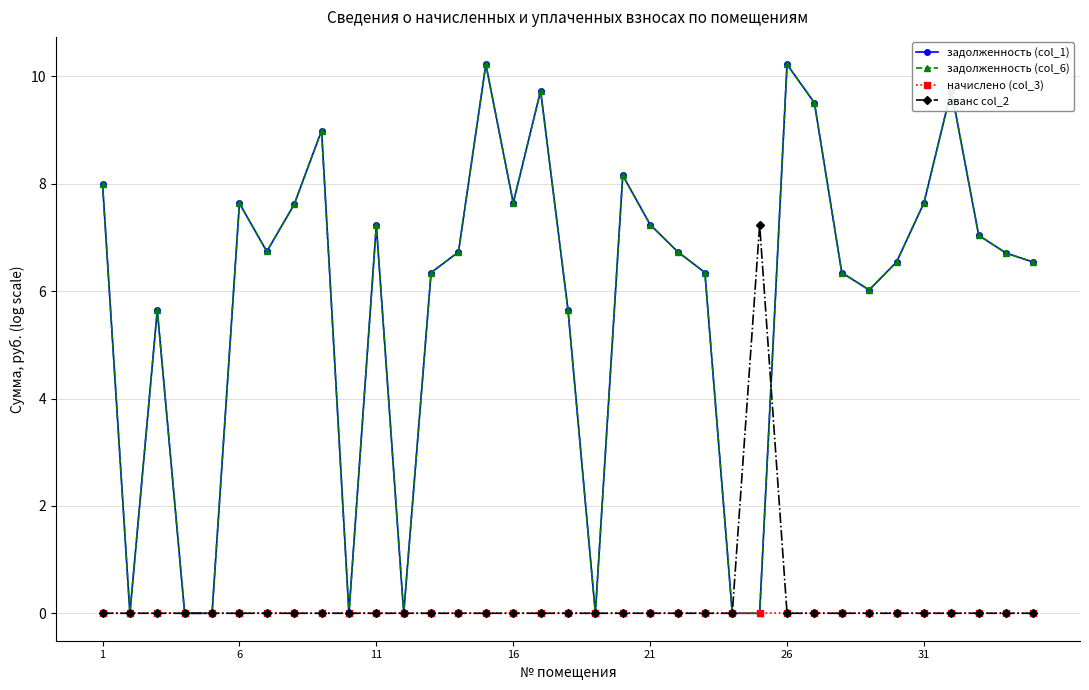

How many interior local valleys does the задолженность (col_1) series have?

7